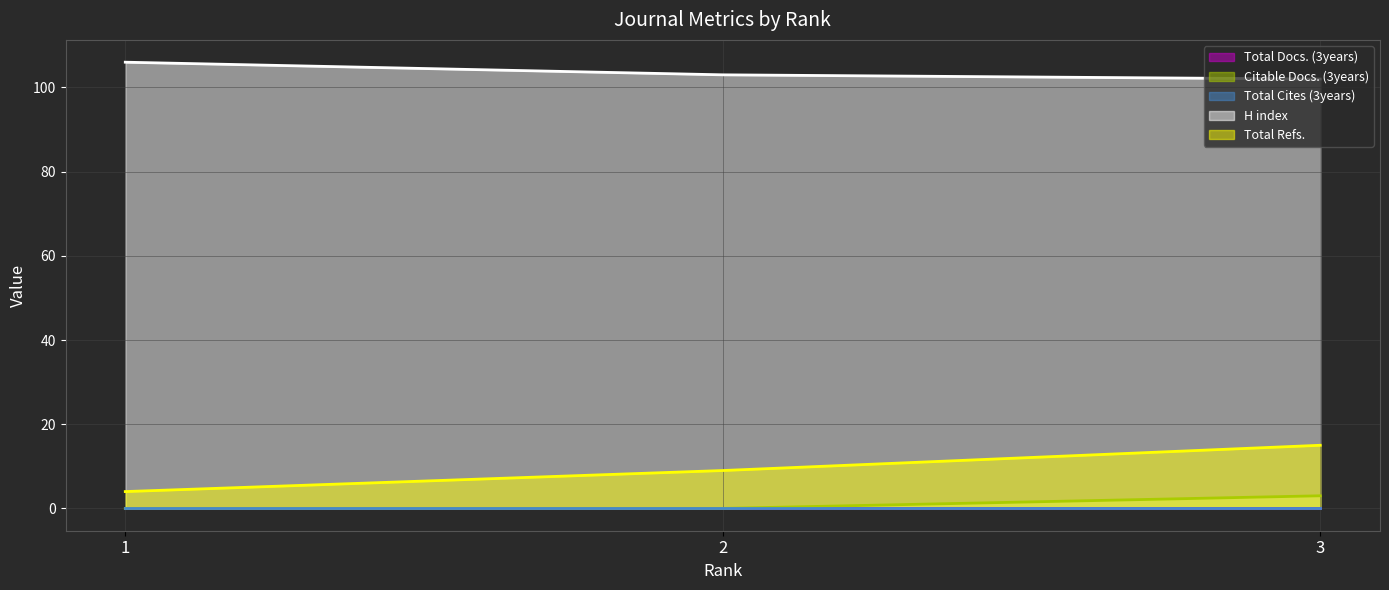

Which series changed the most between 2 and 3?

Total Refs.